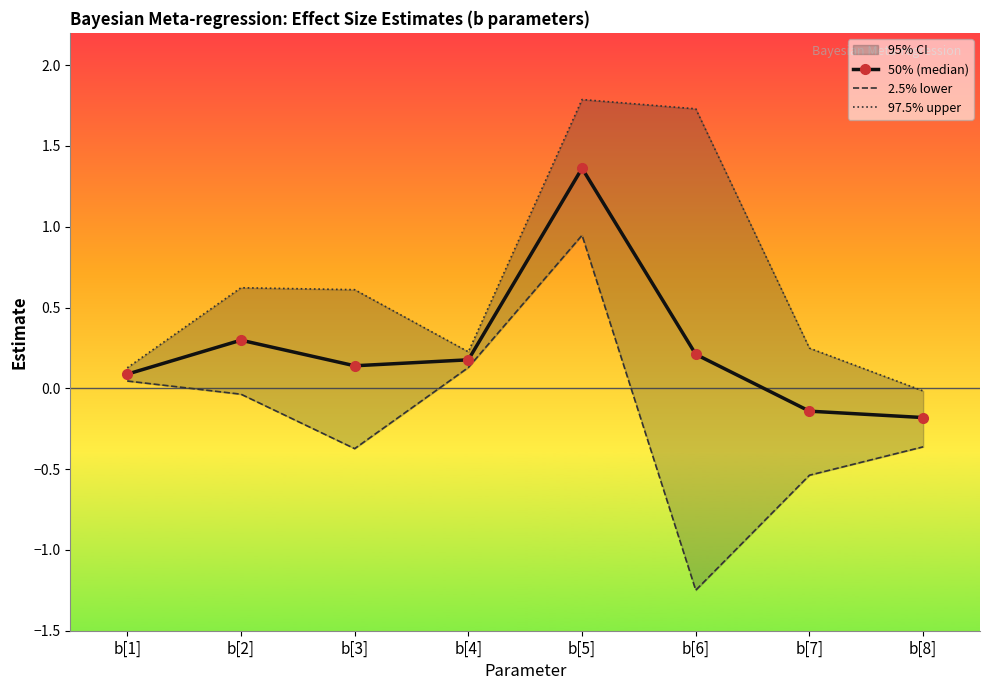

How many interior local valleys does the 97.5% upper series have?

1